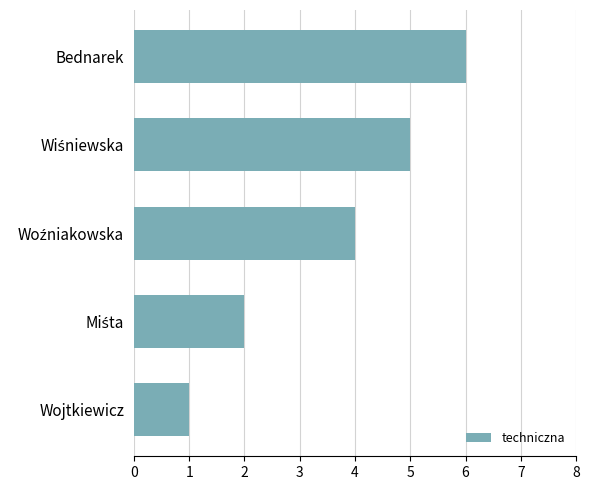

What is the smallest value displayed?

1